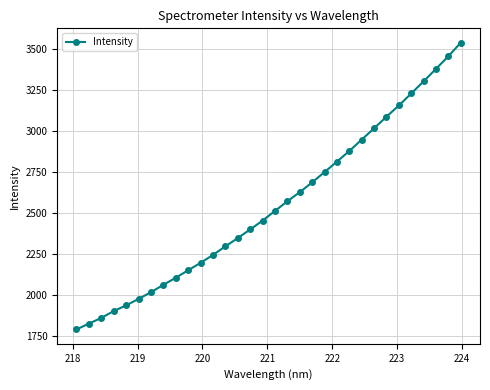

What is the difference between the second highest and minimum values?

1662.1